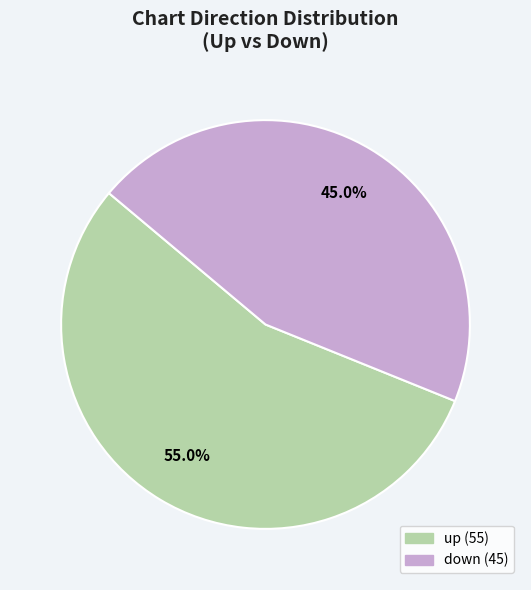

The up slice represents 55% of the pie. True or false?

True